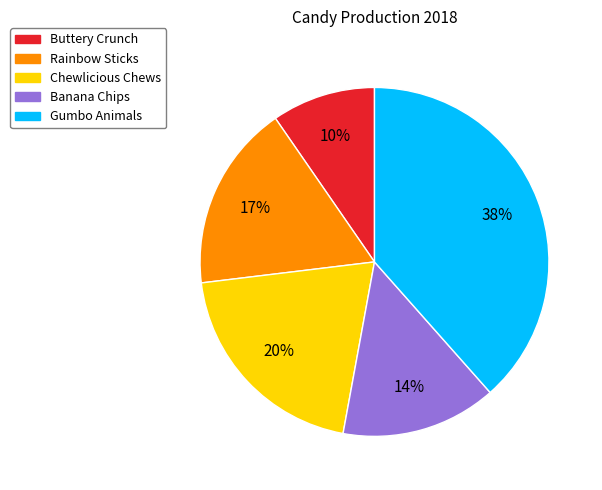

Is the sum of Buttery Crunch and Chewlicious Chews greater than half?

No